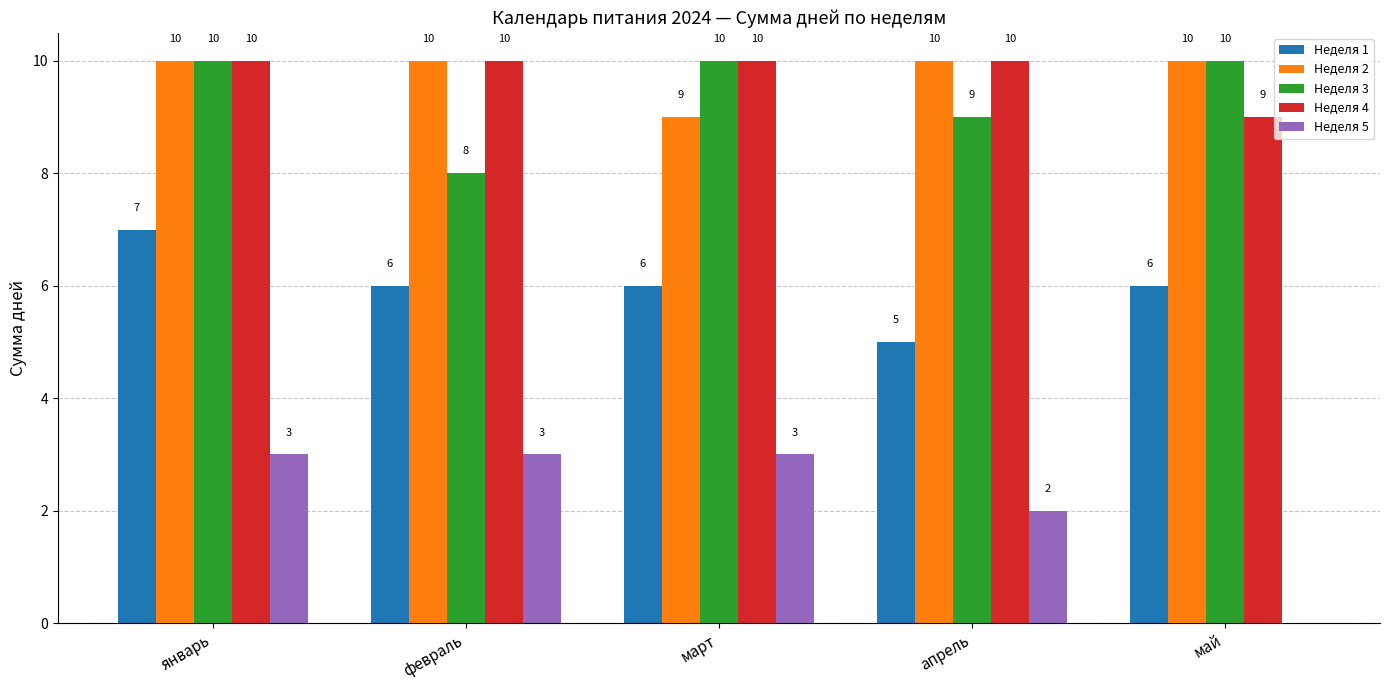

Does the chart contain stacked bars?

No